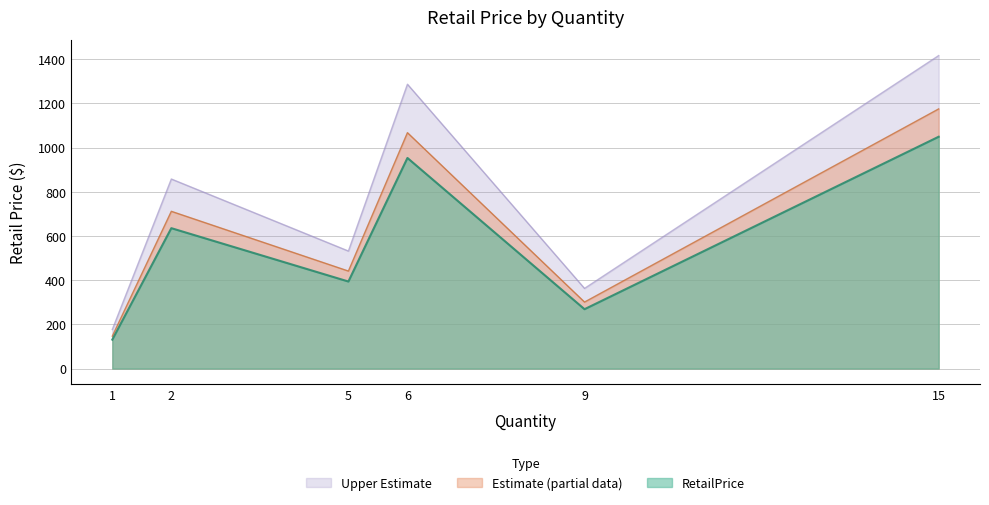

The value of Upper Estimate at 15 is 381.2. True or false?

False